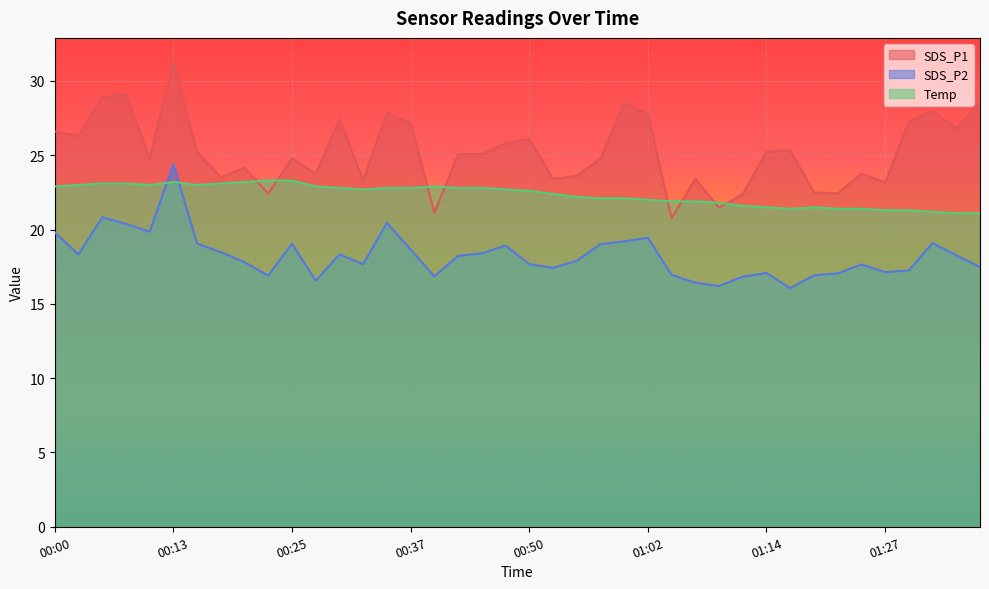

What is the difference between the second highest and minimum values in the SDS_P2 series?

4.8